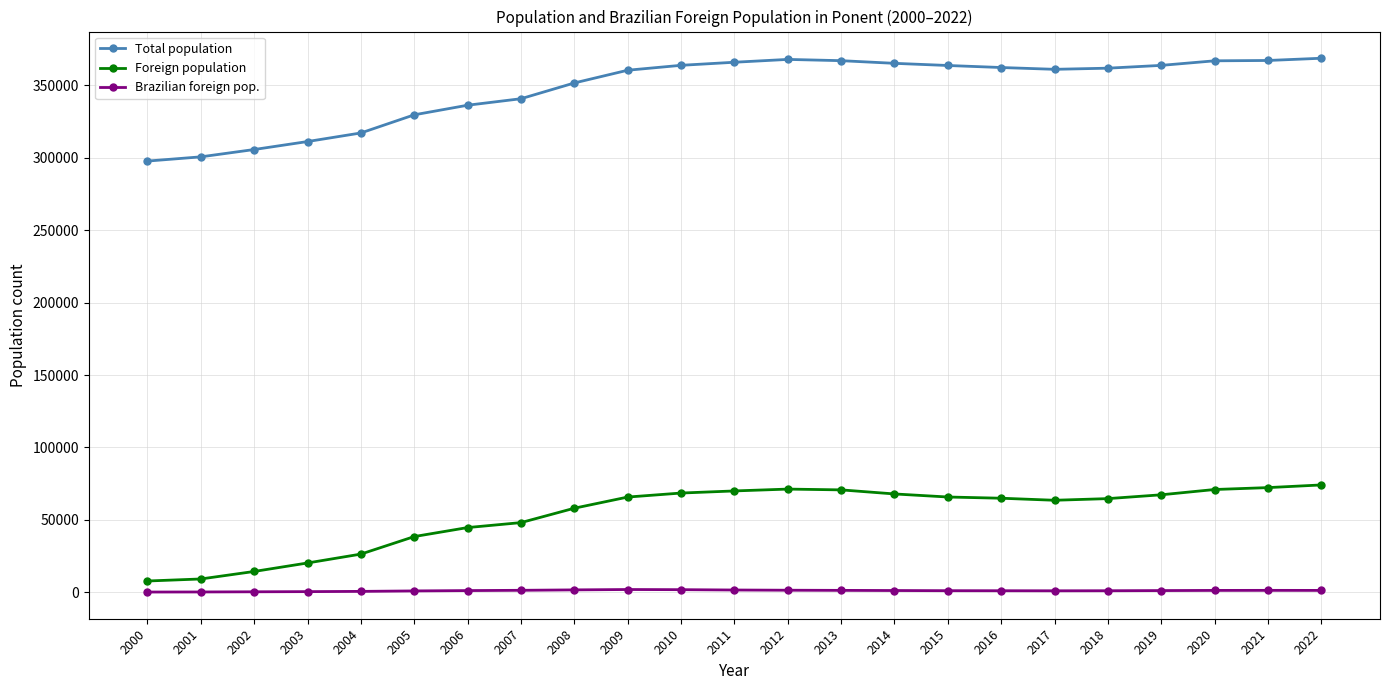

Does the chart have visible grid lines?

Yes